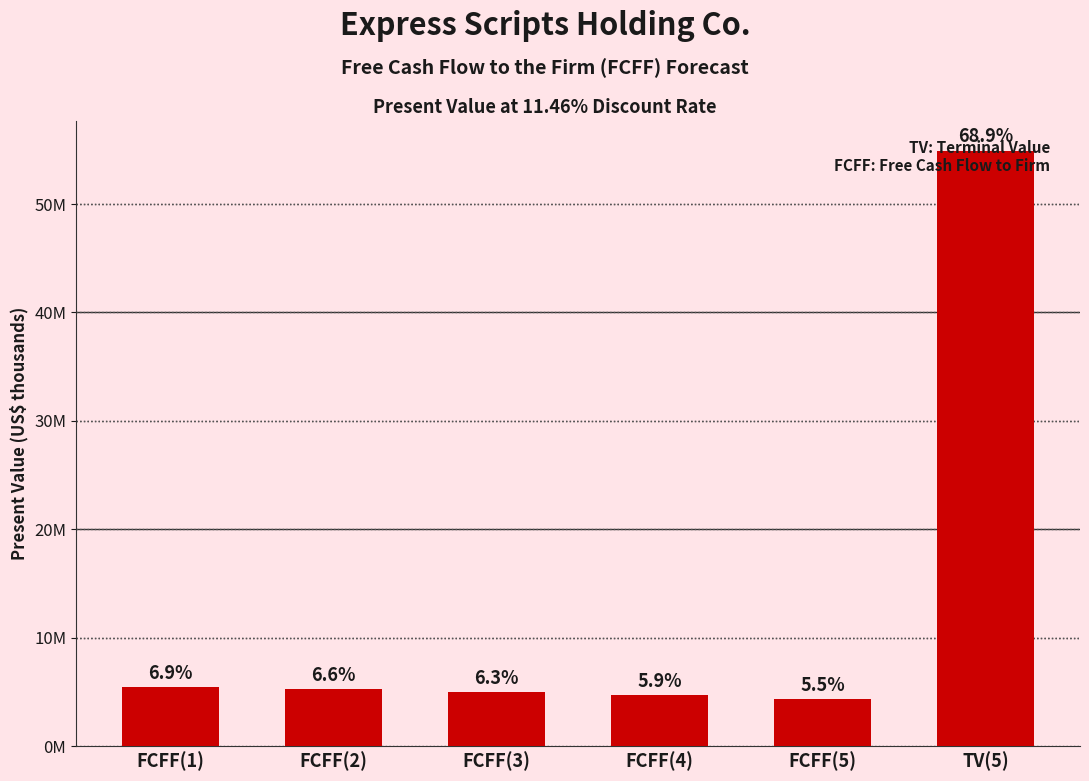

Reading left to right, what are all the values shown in this chart?

FCFF(1)=5481115	FCFF(2)=5270867	FCFF(3)=5007034	FCFF(4)=4697842	FCFF(5)=4352795	TV(5)=54910818